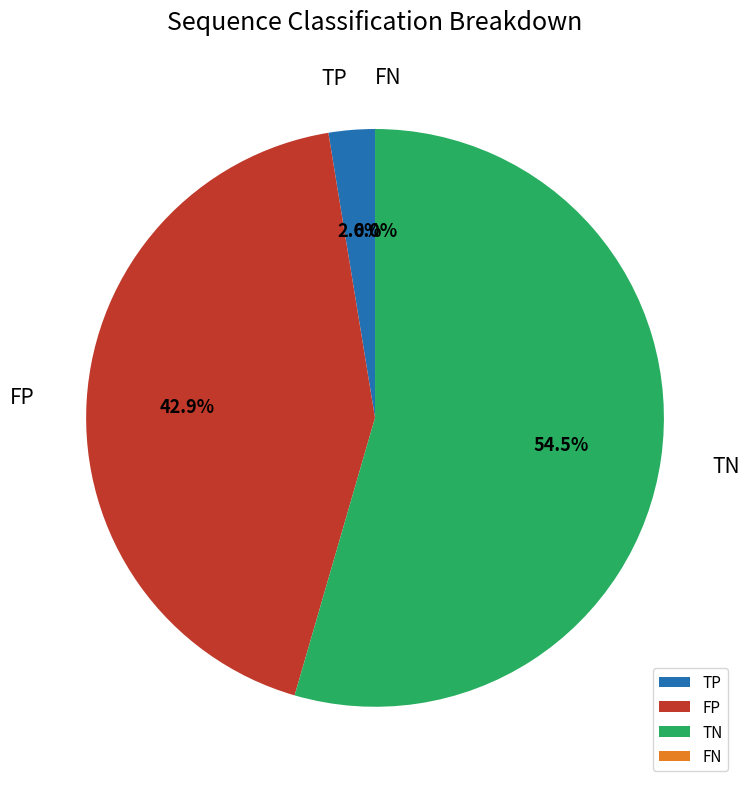

What is the change in value from FP to TN?

+94